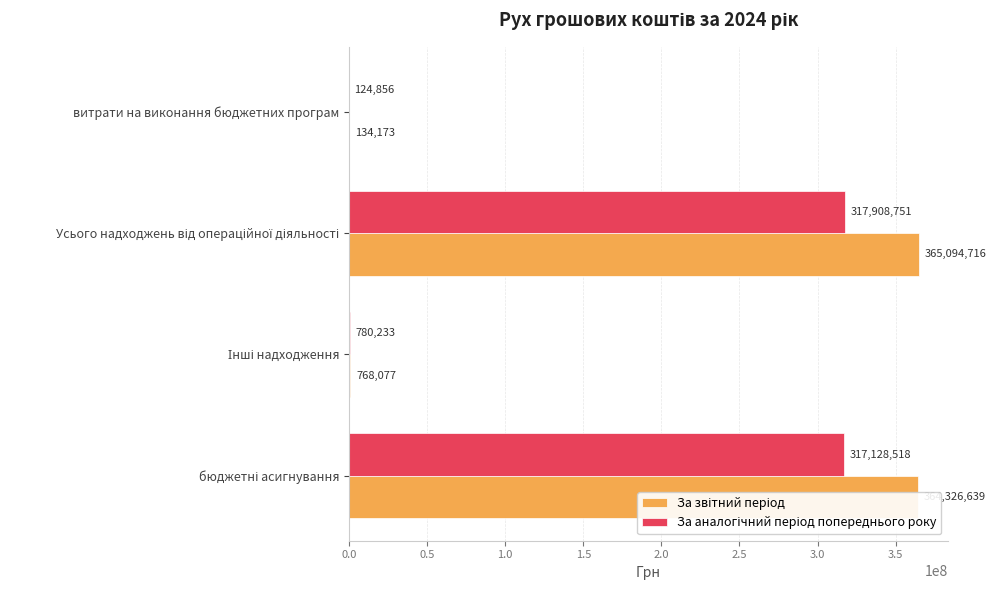

What is the greatest value displayed?

365094716